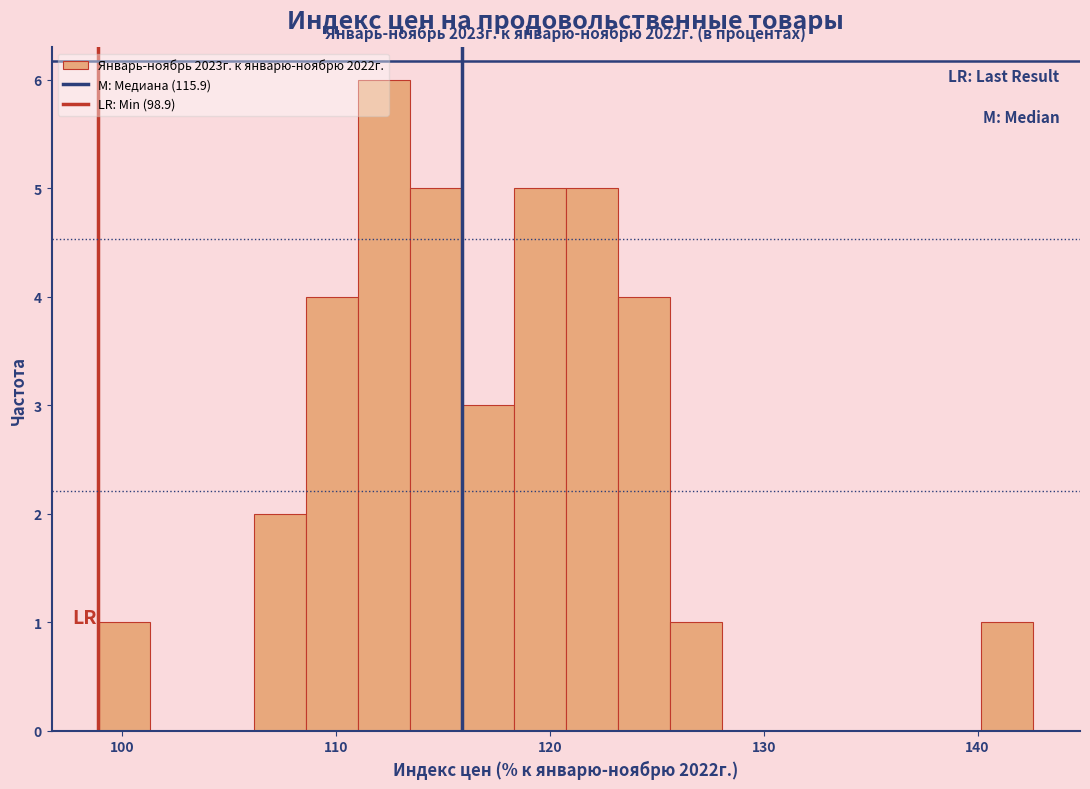

Read against the x-axis, roughly where is the centre of the tallest bar?

112